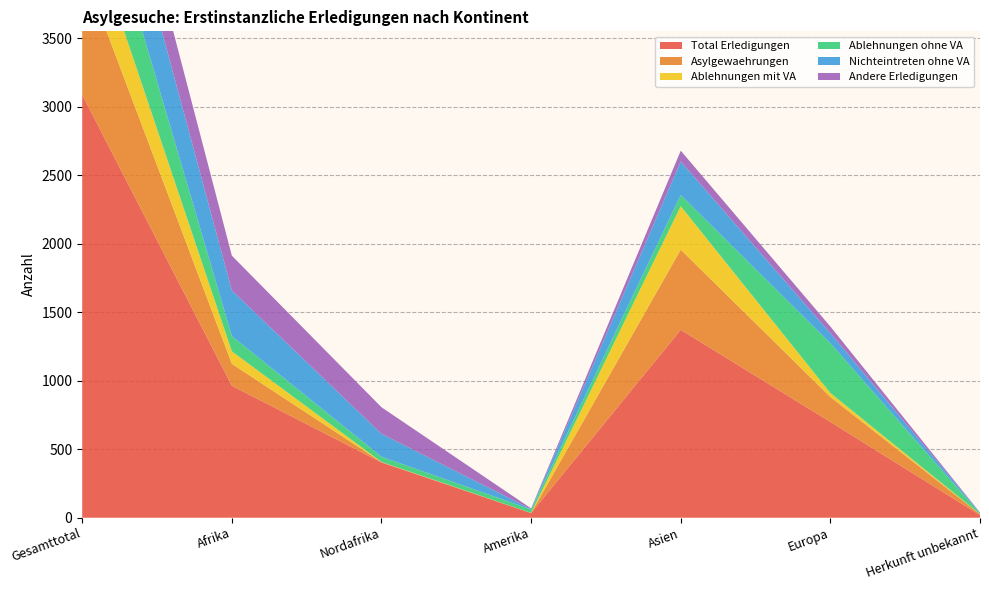

Reading left to right, what are all the values shown in this chart?

Total Erledigungen: Gesamttotal=3086	Afrika=963	Nordafrika=403	Amerika=34	Asien=1371	Europa=699	Herkunft unbekannt=19
Asylgewaehrungen: Gesamttotal=934	Afrika=160	Nordafrika=3	Amerika=0	Asien=585	Europa=182	Herkunft unbekannt=7
Ablehnungen mit VA: Gesamttotal=439	Afrika=91	Nordafrika=1	Amerika=1	Asien=317	Europa=29	Herkunft unbekannt=1
Ablehnungen ohne VA: Gesamttotal=584	Afrika=111	Nordafrika=38	Amerika=25	Asien=81	Europa=363	Herkunft unbekannt=4
Nichteintreten ohne VA: Gesamttotal=661	Afrika=333	Nordafrika=167	Amerika=3	Asien=245	Europa=74	Herkunft unbekannt=6
Andere Erledigungen: Gesamttotal=387	Afrika=254	Nordafrika=194	Amerika=5	Asien=79	Europa=48	Herkunft unbekannt=1